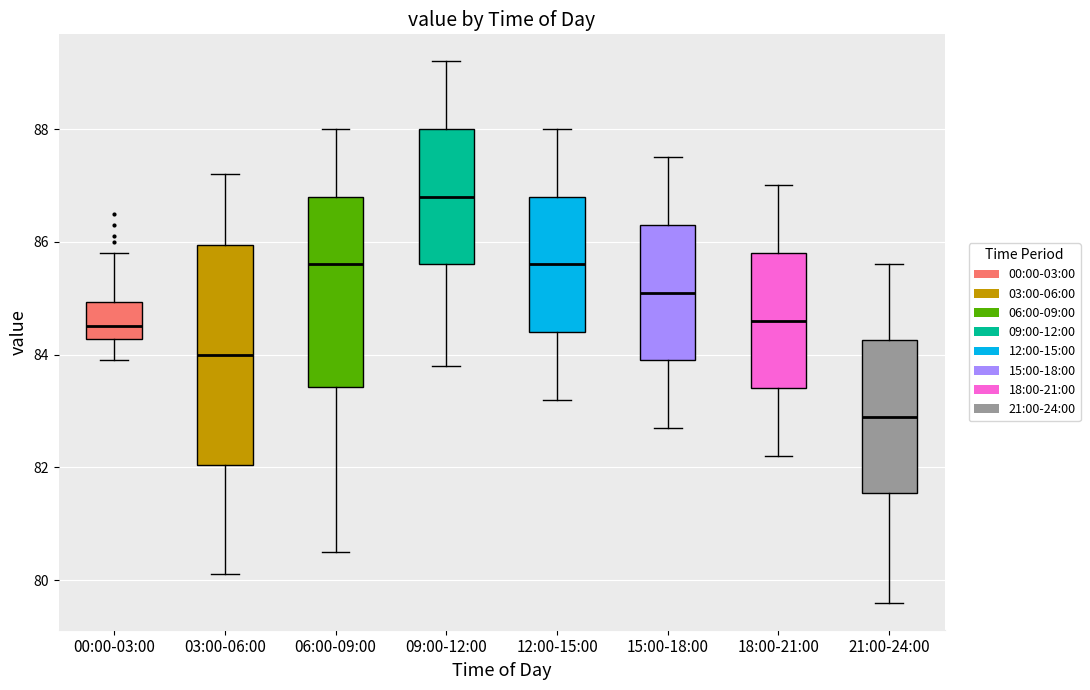

Which box has the highest median line?

09:00-12:00